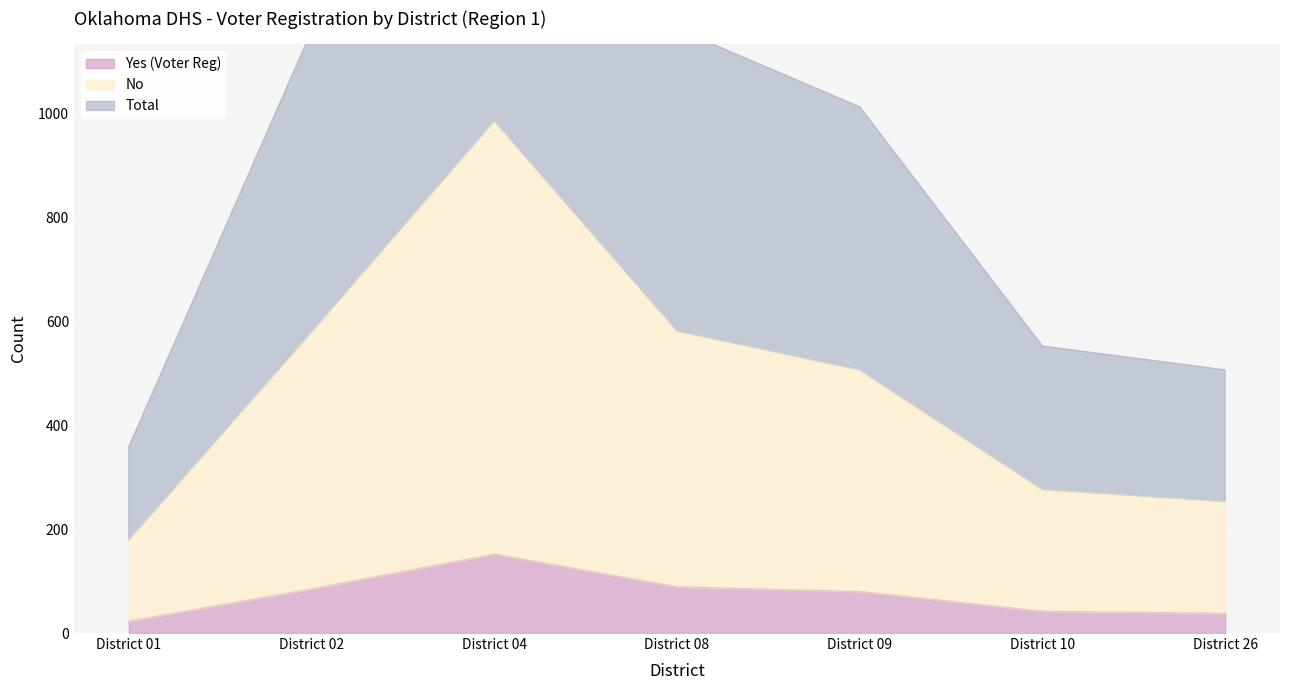

Which category has the lowest value across all series?

District 01